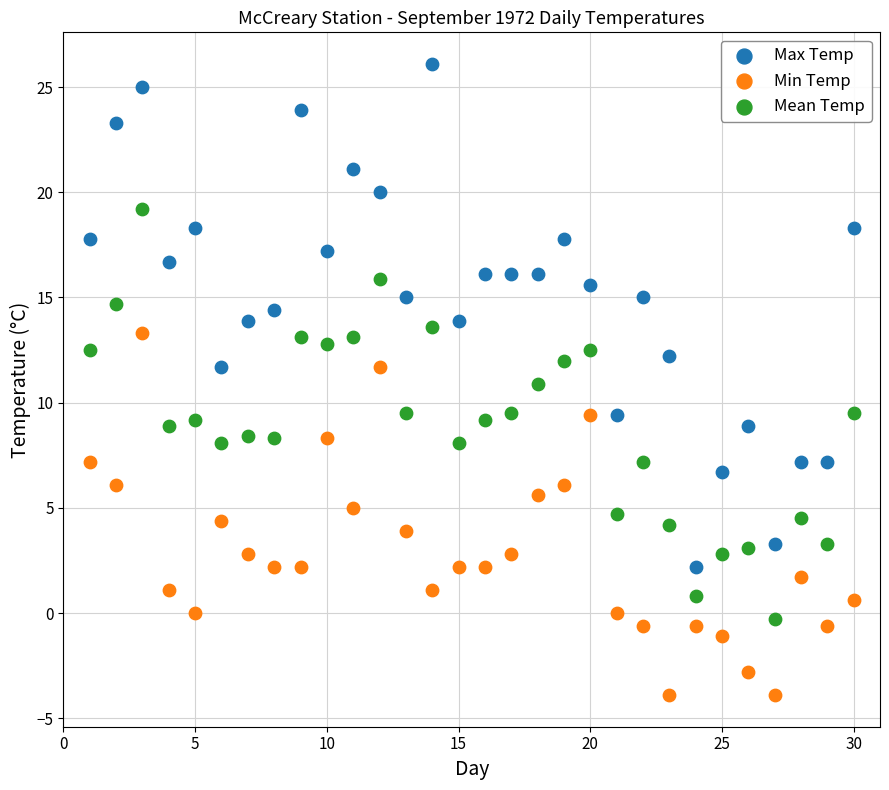

Which series has the widest spread of Y values?

Max Temp